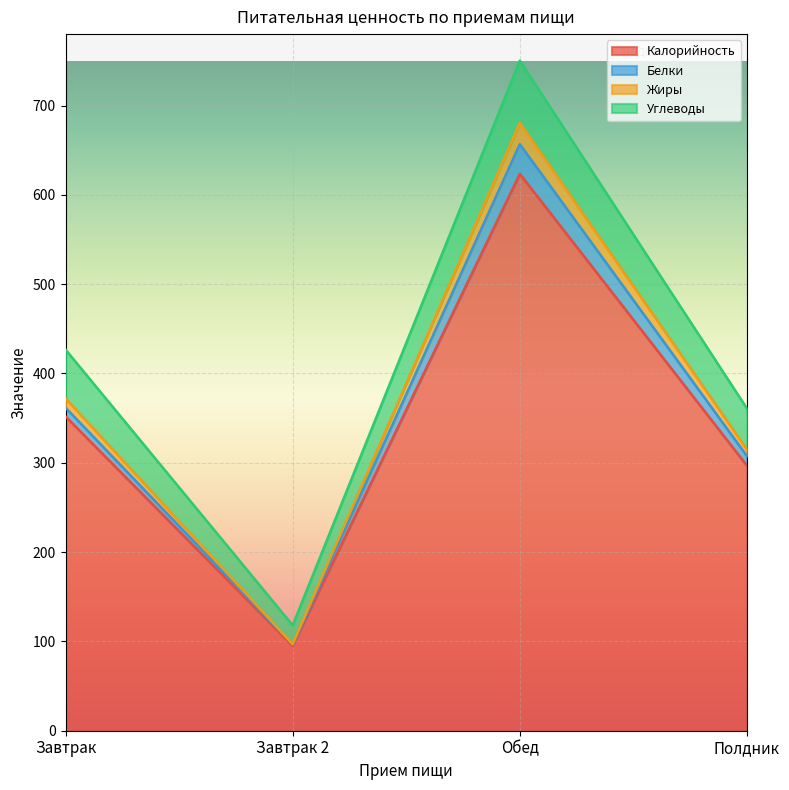

What is the lowest value of the Калорийность series?

95.0